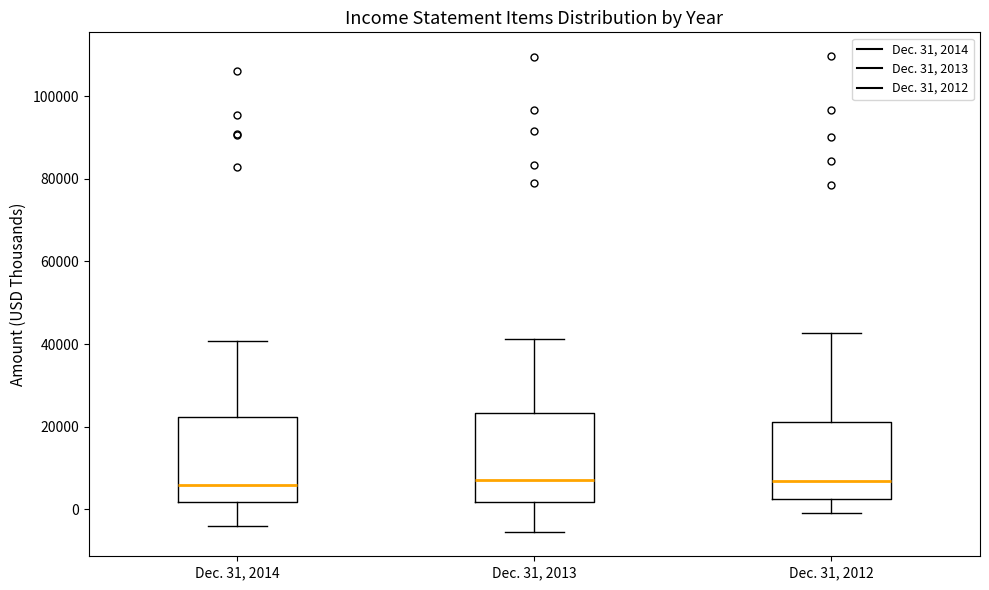

Reading left to right, transcribe this box plot: for each box, give where its median line is, the range the box spans, and where its two whiskers end, as read against the y-axis. The values are not printed on the chart, so give them approximately, as read against the axis.

Dec. 31, 2014: median 6000, box 2000 to 22000, whiskers -4000 to 40000
Dec. 31, 2013: median 8000, box 2000 to 24000, whiskers -6000 to 42000
Dec. 31, 2012: median 6000, box 2000 to 22000, whiskers 0 to 42000